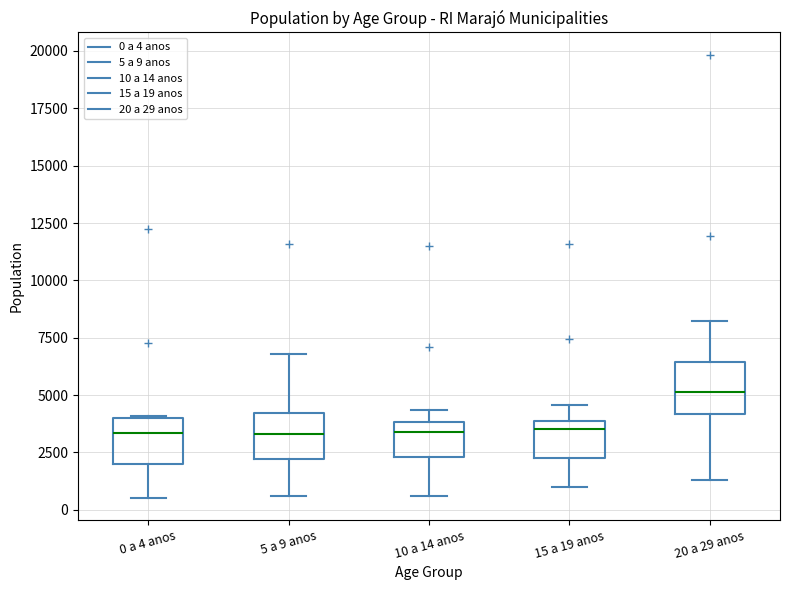

Reading left to right, read every box against the y-axis: the position of its median line, the range the box covers, and the ends of its whiskers. The values are not printed on the chart, so give them approximately, as read against the axis.

0 a 4 anos: median 3500, box 2000 to 4000, whiskers 500 to 4000
5 a 9 anos: median 3500, box 2000 to 4000, whiskers 500 to 7000
10 a 14 anos: median 3500, box 2500 to 4000, whiskers 500 to 4500
15 a 19 anos: median 3500, box 2000 to 4000, whiskers 1000 to 4500
20 a 29 anos: median 5000, box 4000 to 6500, whiskers 1500 to 8000